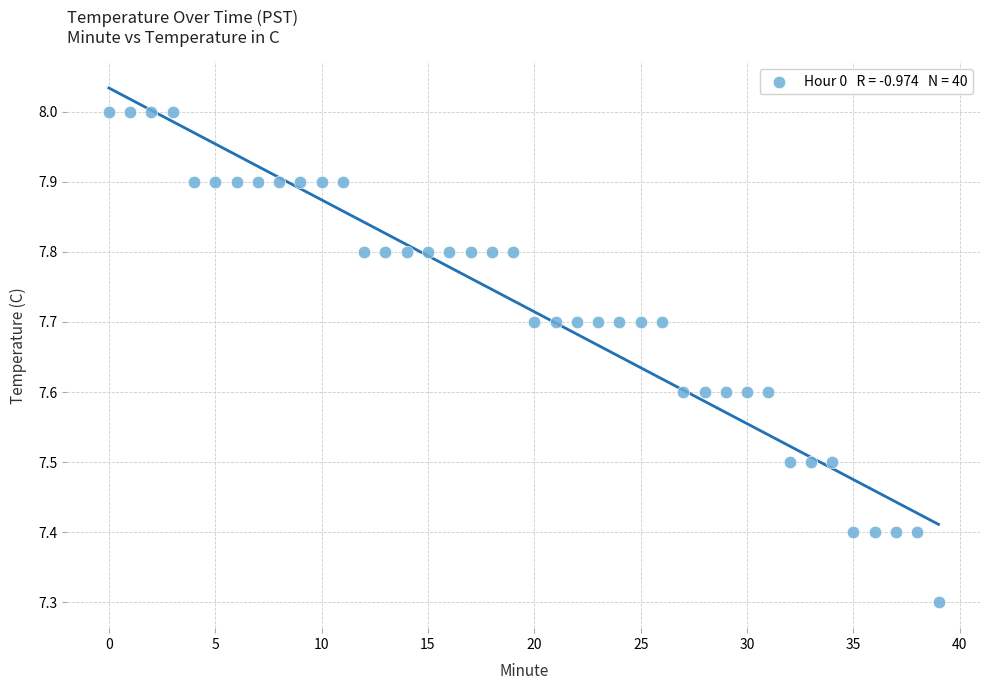

What is the range of Y values (max minus min)?

0.7